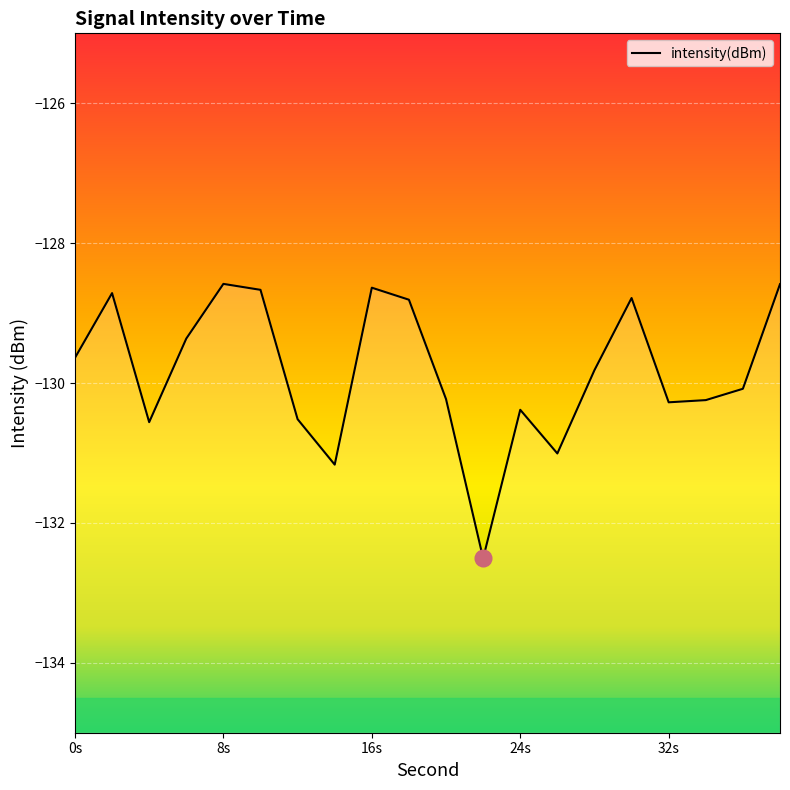

What is the smallest value displayed?

-132.5